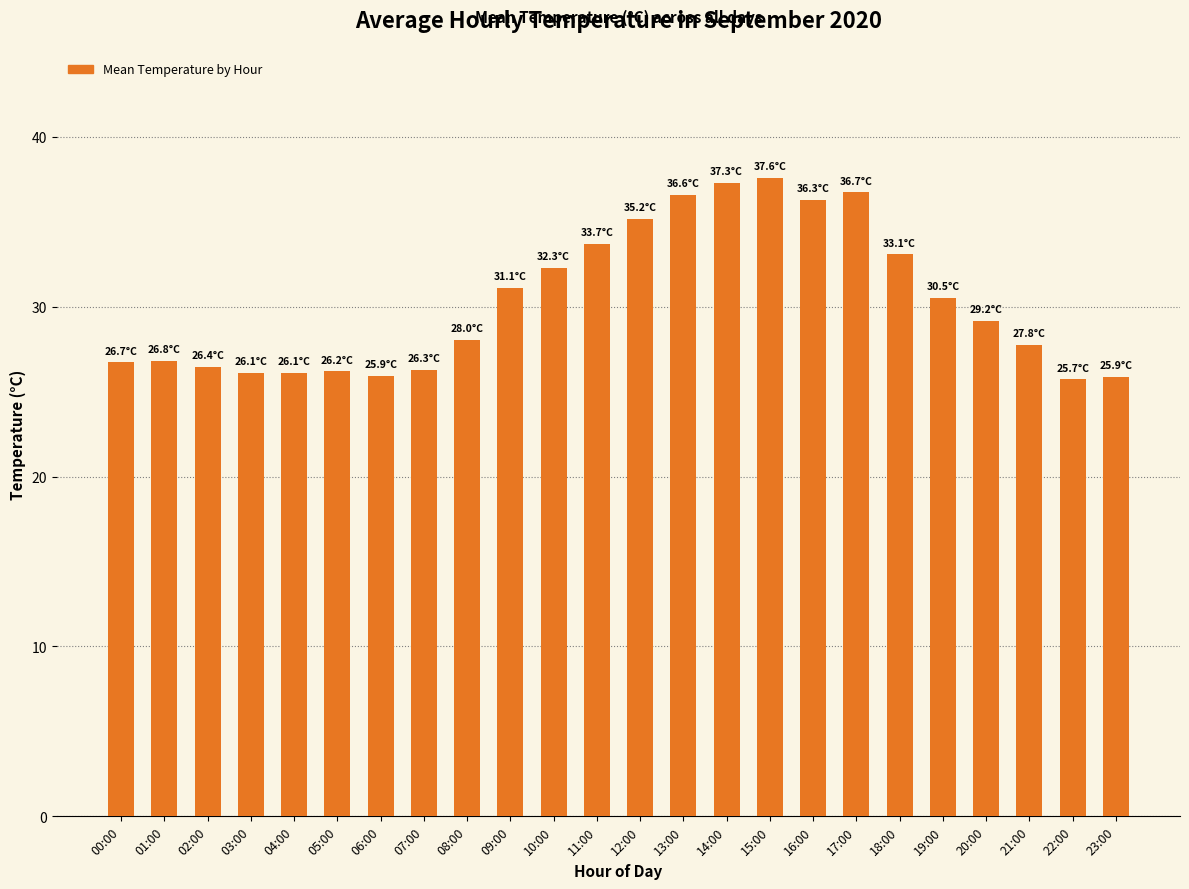

True or false: the data shows 12.1 at 06:00.

False